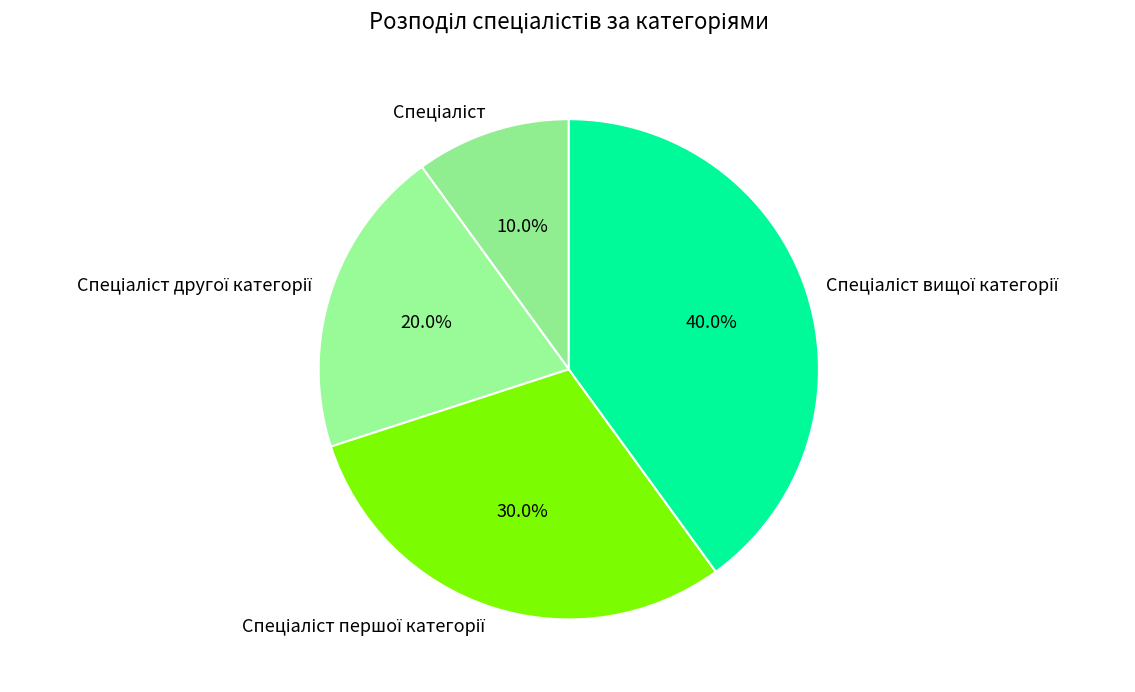

Is there any slice that represents more than half of the pie?

No